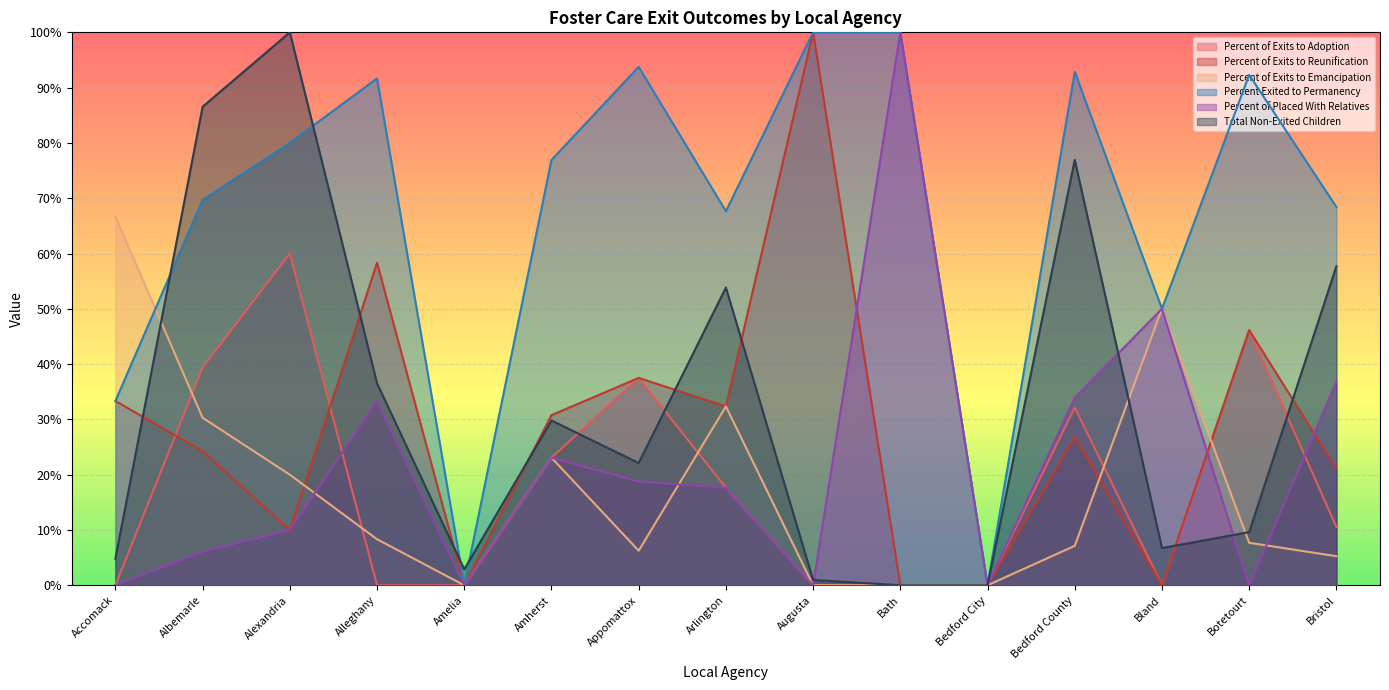

How many interior local peaks does the Percent of Exits to Emancipation series have?

3